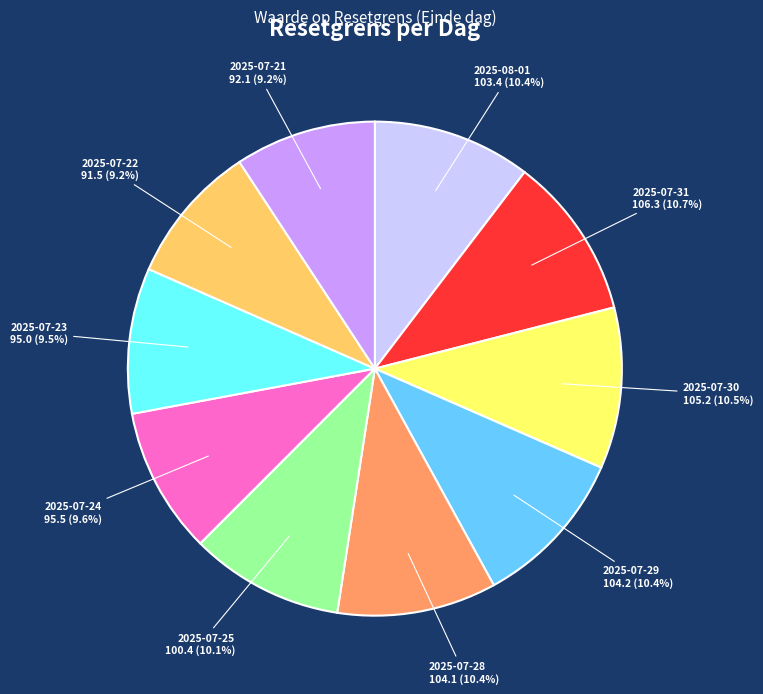

What is the ratio of the value at 2025-07-31 to the value at 2025-07-28?

1.0